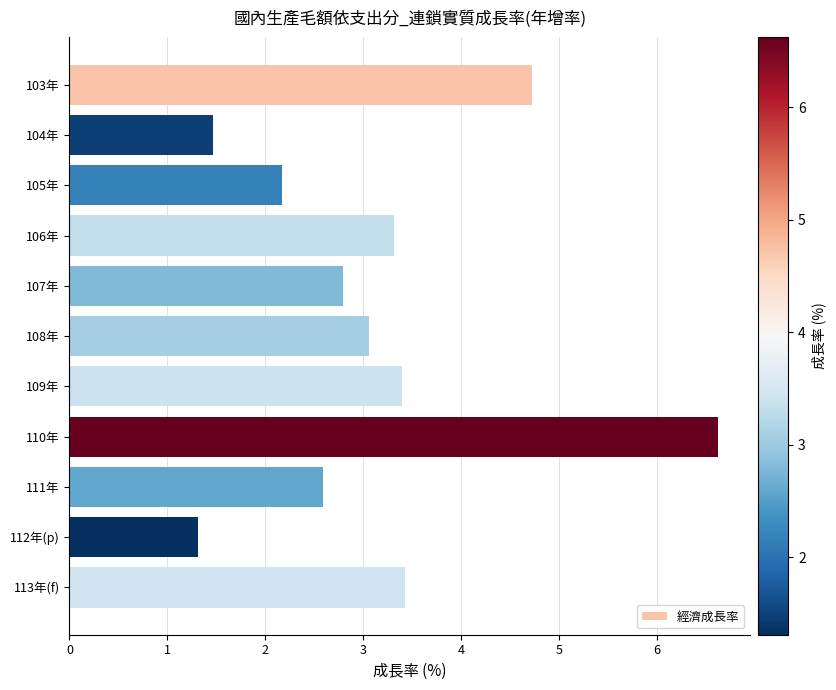

What is the sum of all values?

34.9